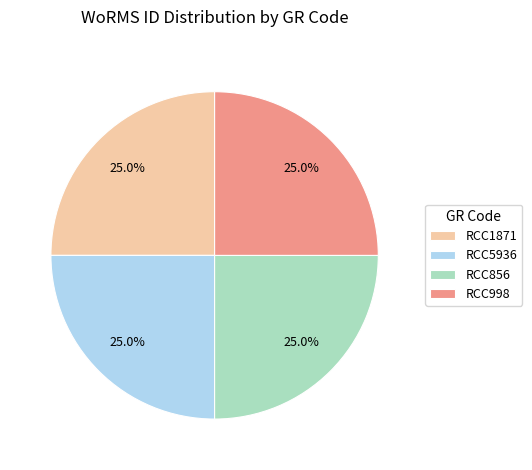

Does any single category account for the majority?

No